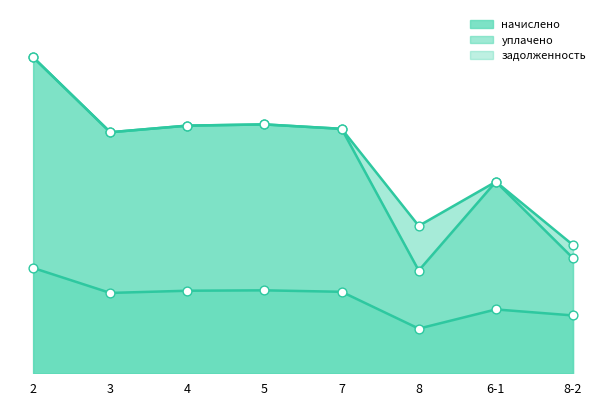

At how many categories does at least one series exceed 2041?

5